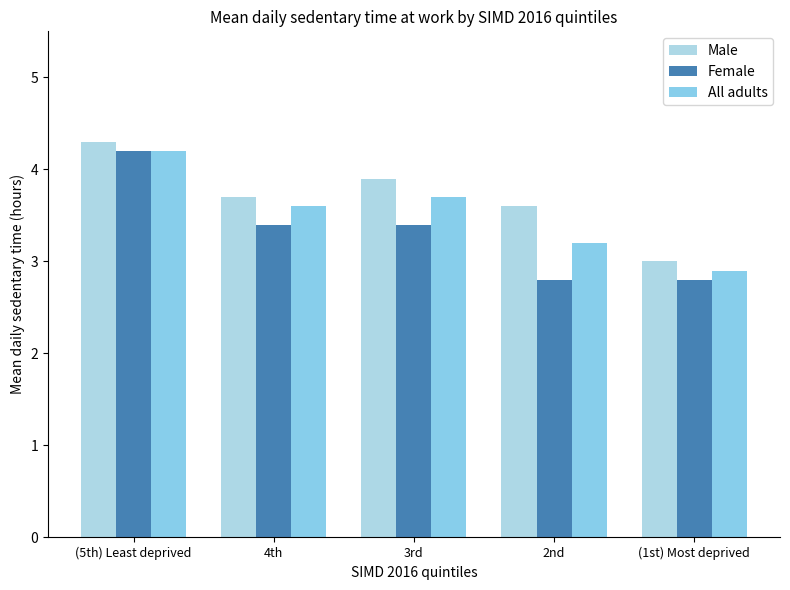

What is the sum of all All adults values?

17.6